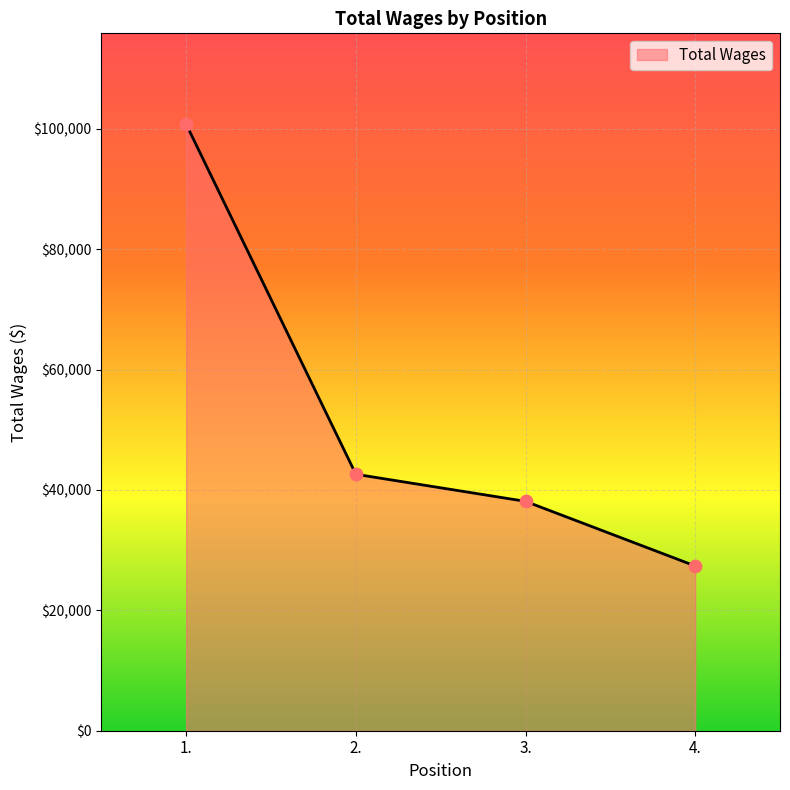

Approximately how many times larger is the value at 3. compared to 4.?

1.4